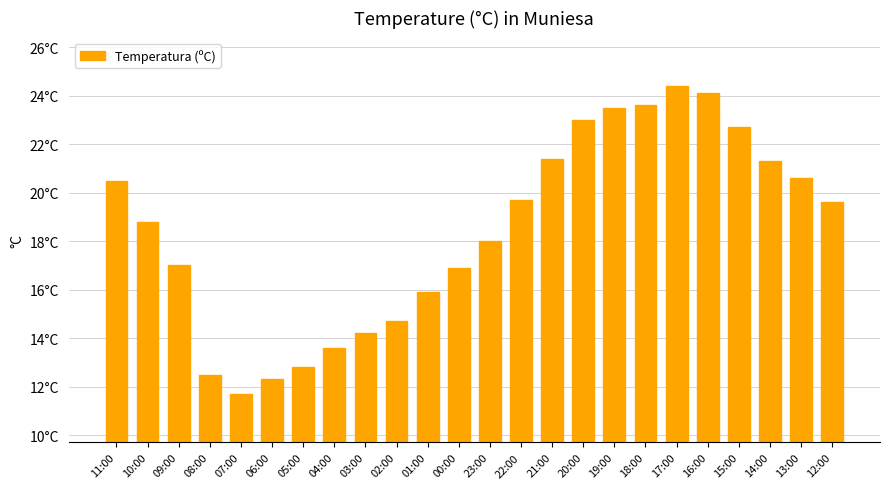

Which category has the lowest value across all series?

07:00